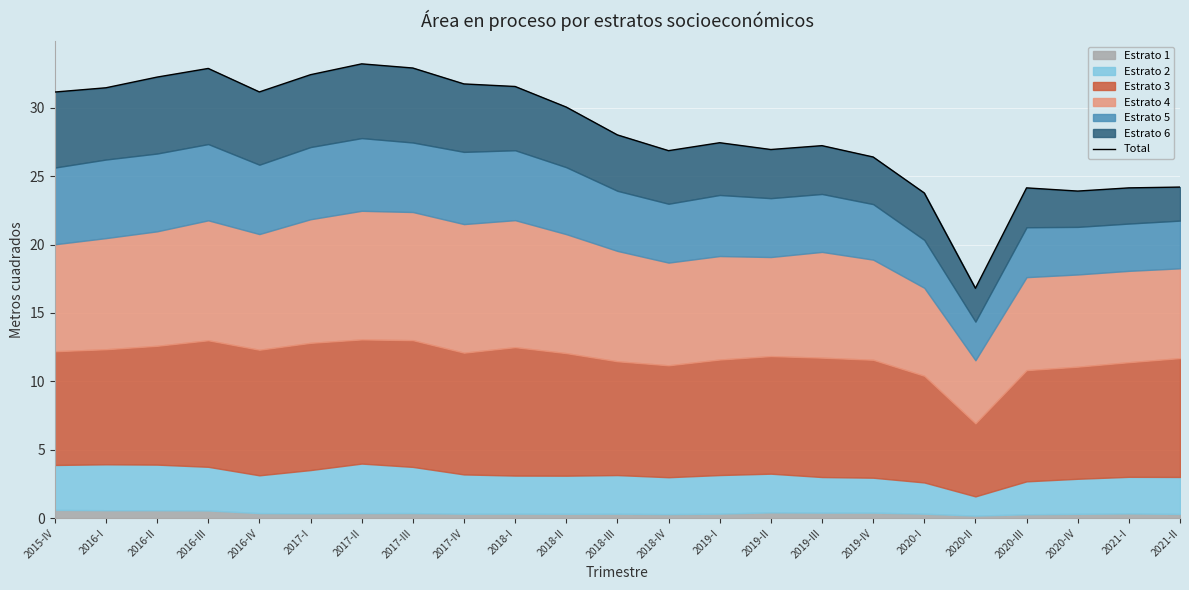

List the labels in order of value, smallest first.

2020-II, 2020-I, 2020-IV, 2021-I, 2020-III, 2021-II, 2019-IV, 2018-IV, 2019-II, 2019-III, 2019-I, 2018-III, 2018-II, 2015-IV, 2016-IV, 2016-I, 2018-I, 2017-IV, 2016-II, 2017-I, 2016-III, 2017-III, 2017-II